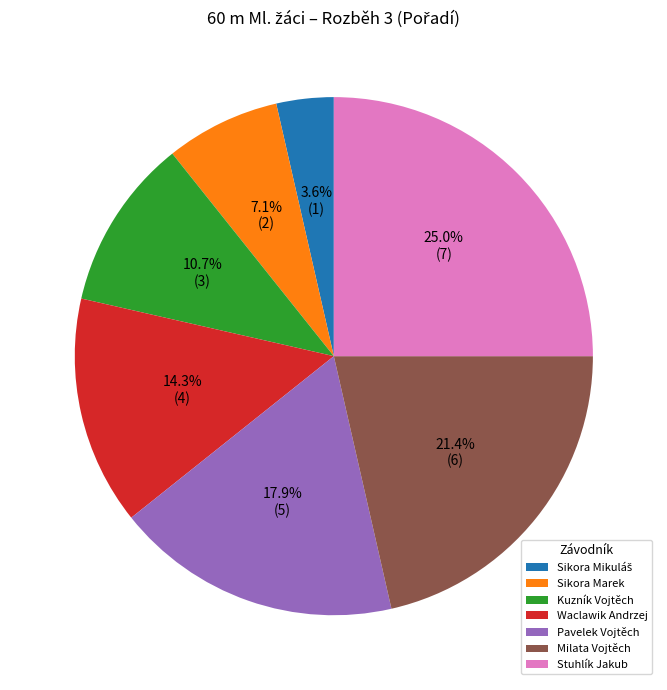

To the nearest percent, what is the average slice percentage?

14%